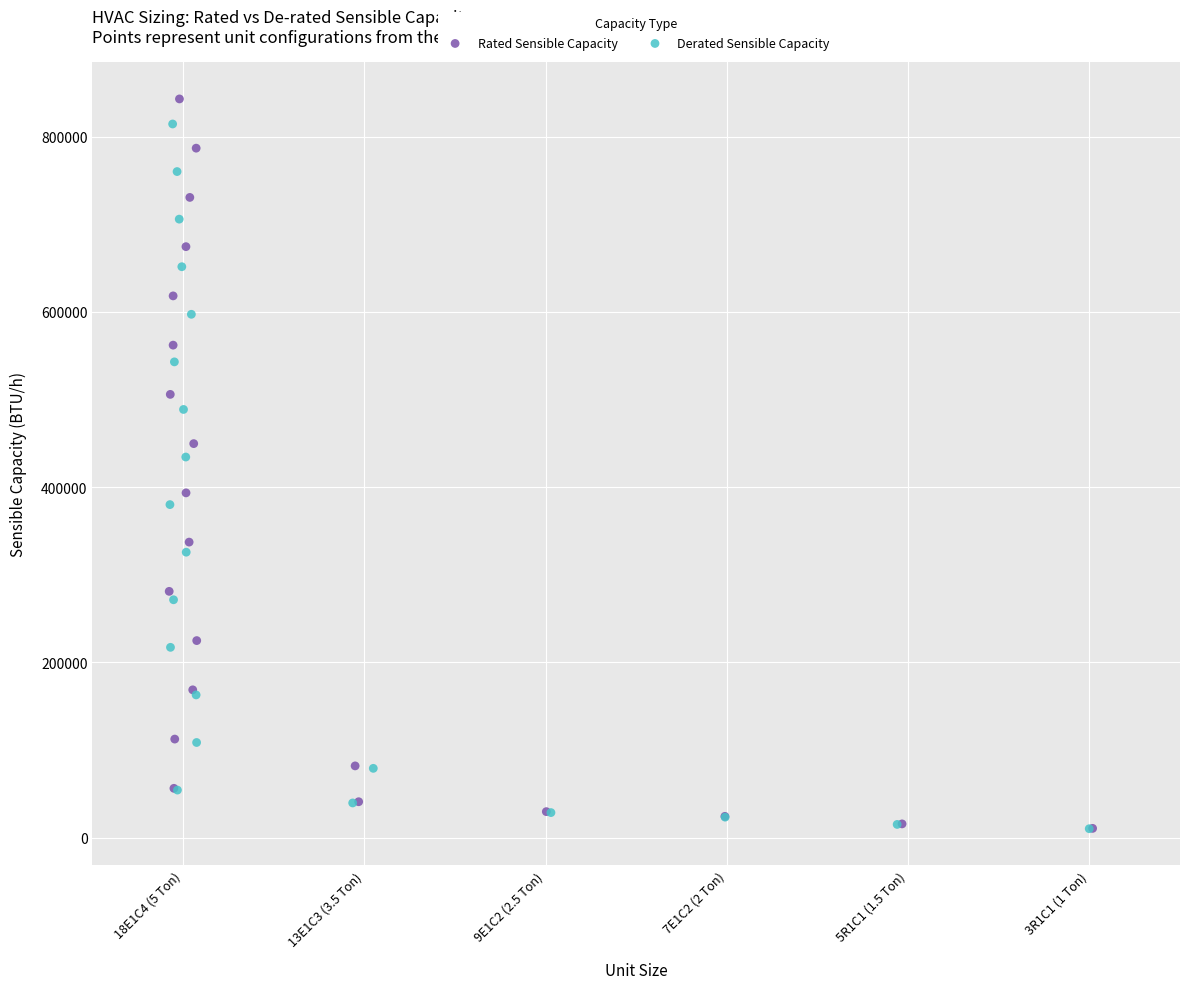

Which series has the largest Y range (max minus min)?

Rated Sensible Capacity